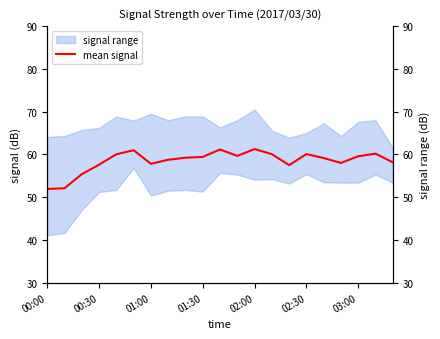

Which category has the lowest value across all series?

00:00